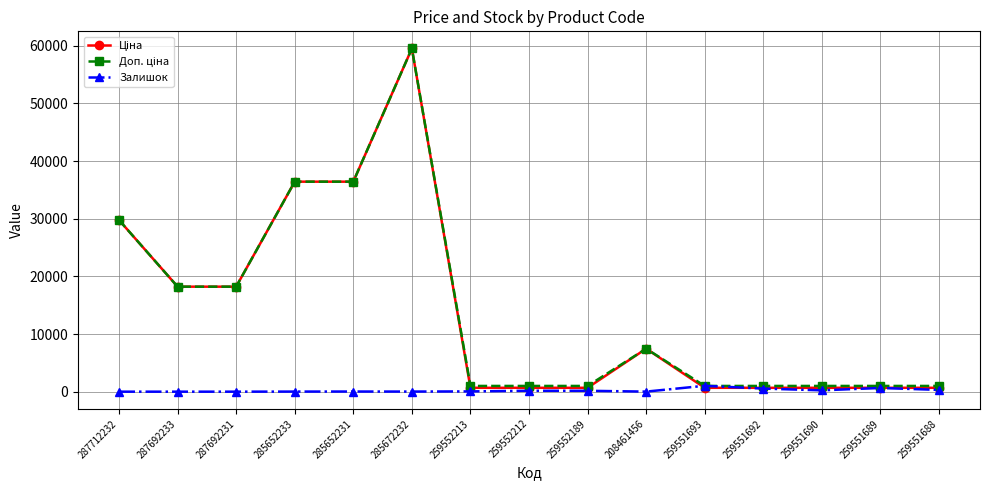

True or false: Залишок has more than 1 points higher than both neighbors.

True